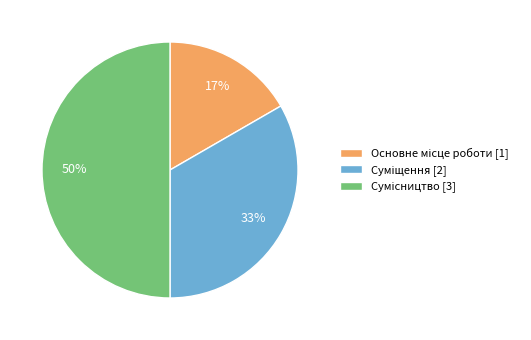

How many slices are in this pie chart?

3